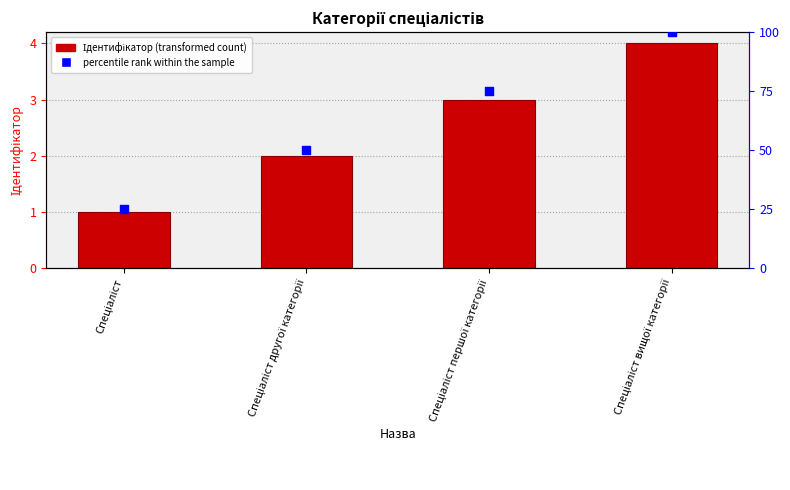

Which series contains the highest Y value?

percentile rank within the sample